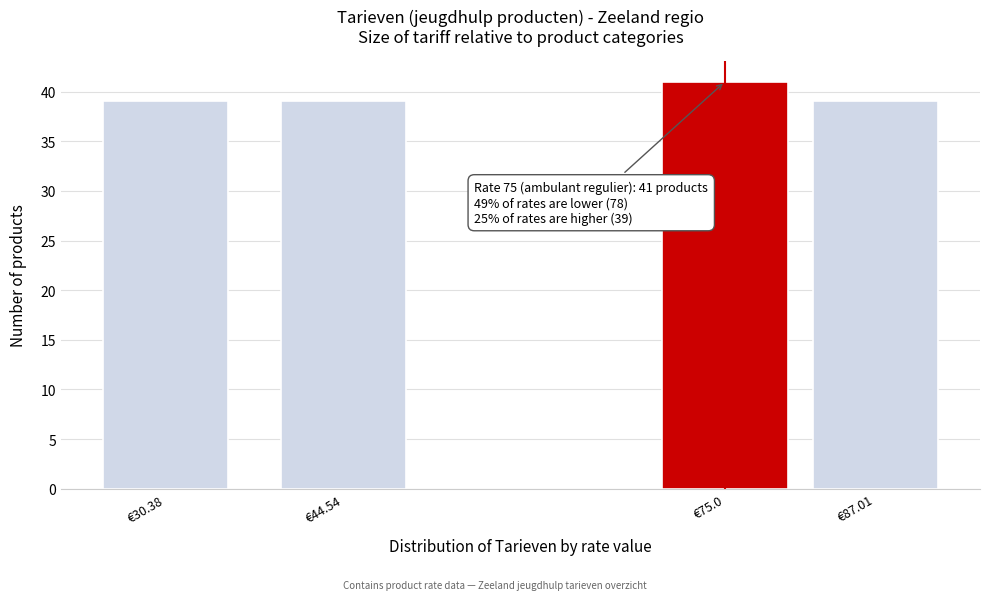

Reading left to right, list all the values displayed in this chart.

€30.38=39	€44.54=39	€75.0=41	€87.01=39